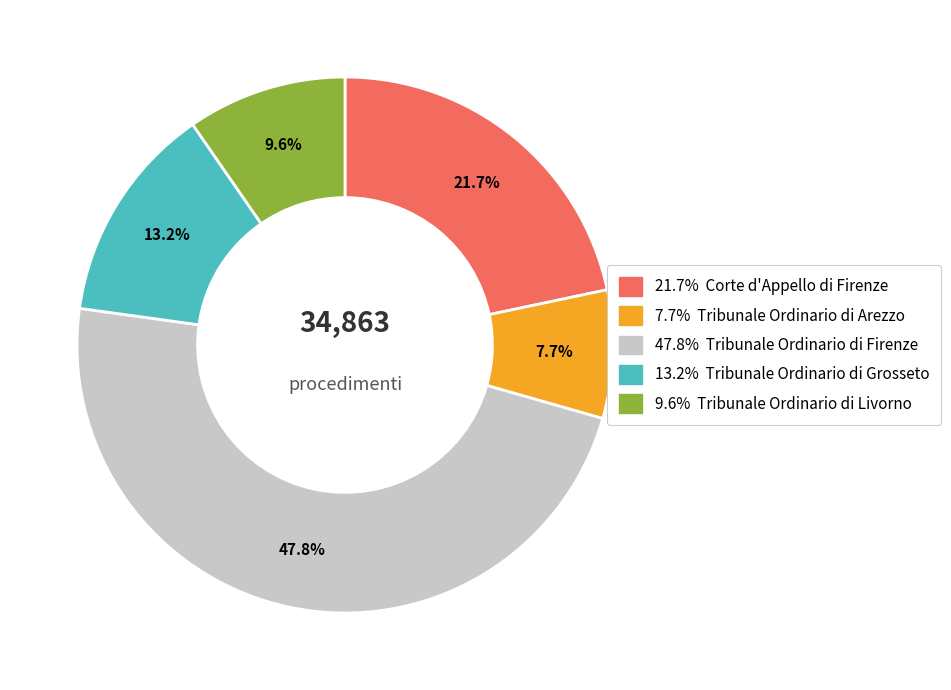

How many slices are in this pie chart?

5